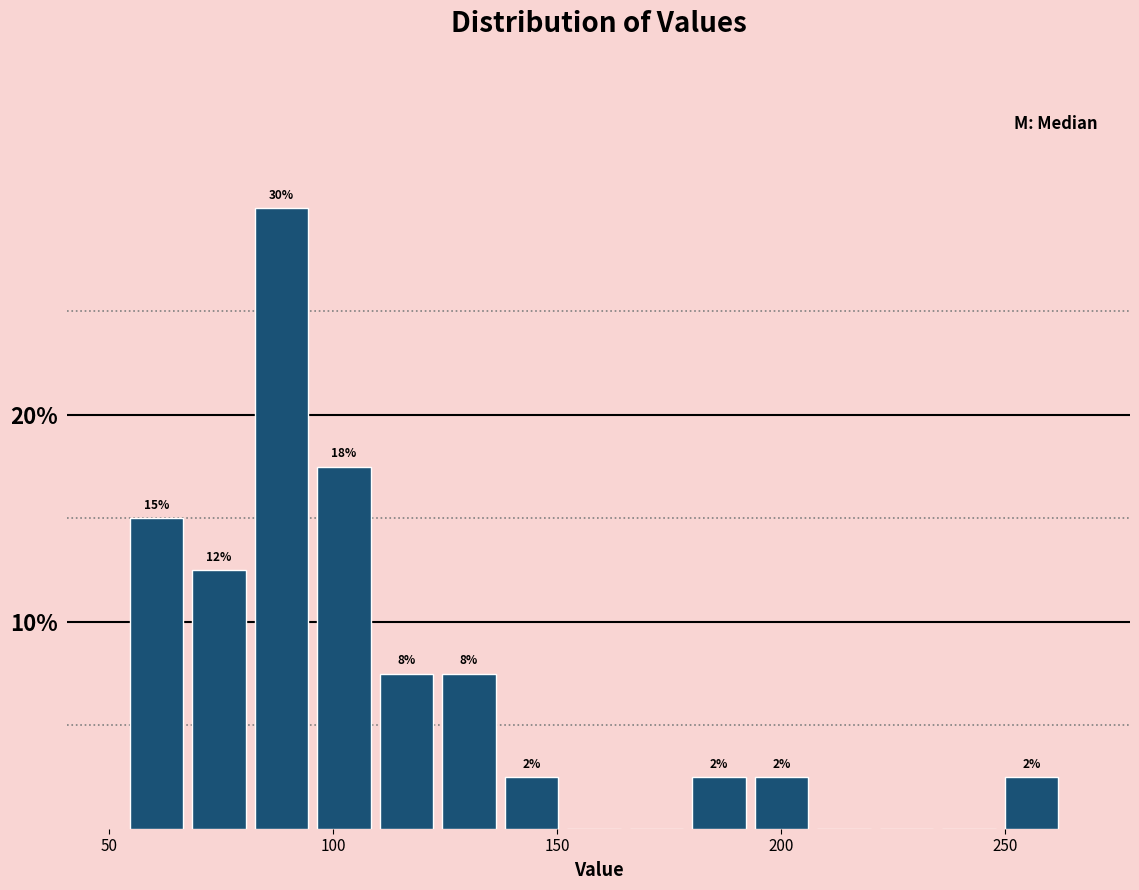

Read against the x-axis, roughly where is the centre of the tallest bar?

90